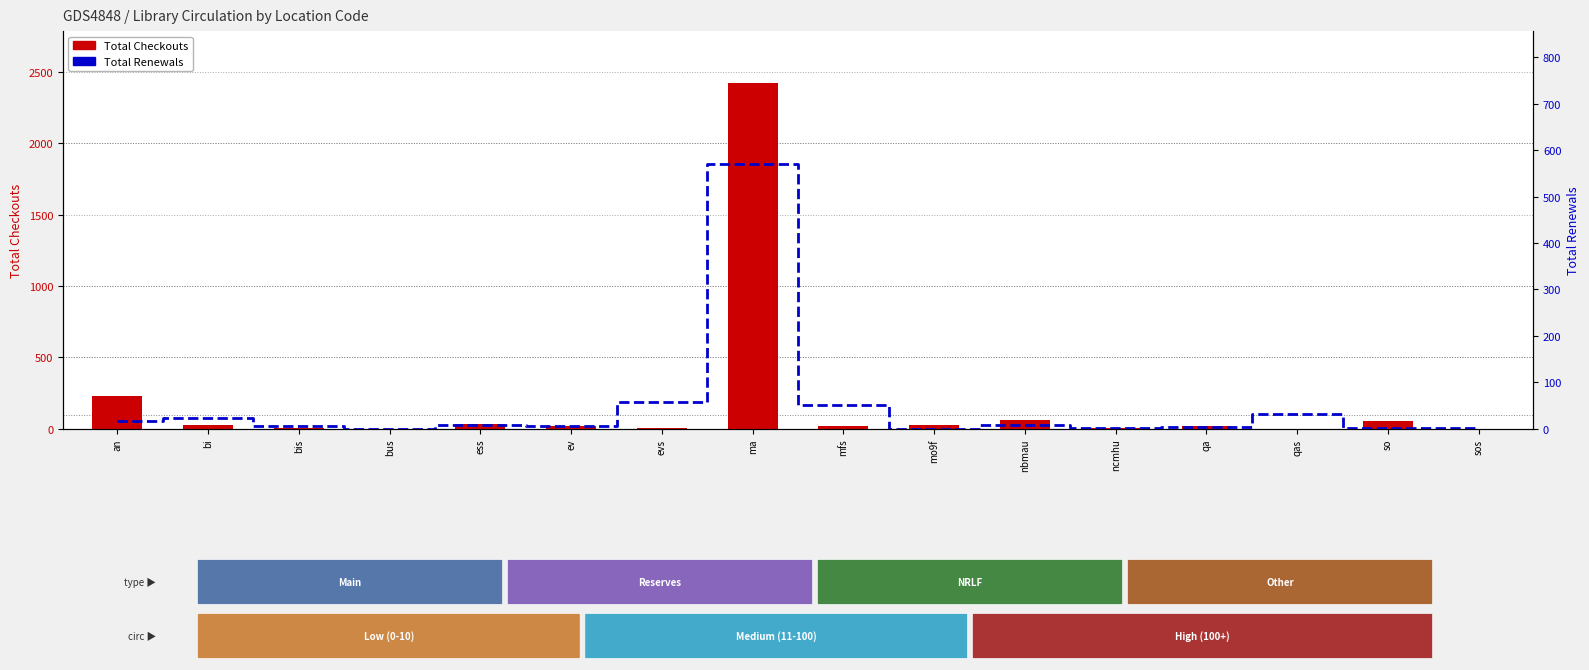

At how many categories does at least one series exceed 918?

1